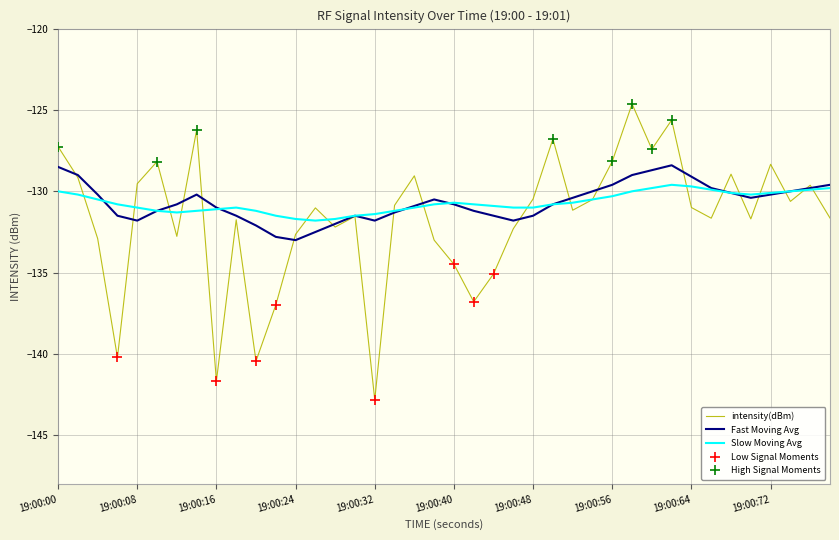

What is the minimum value for Fast Moving Avg?

-133.0